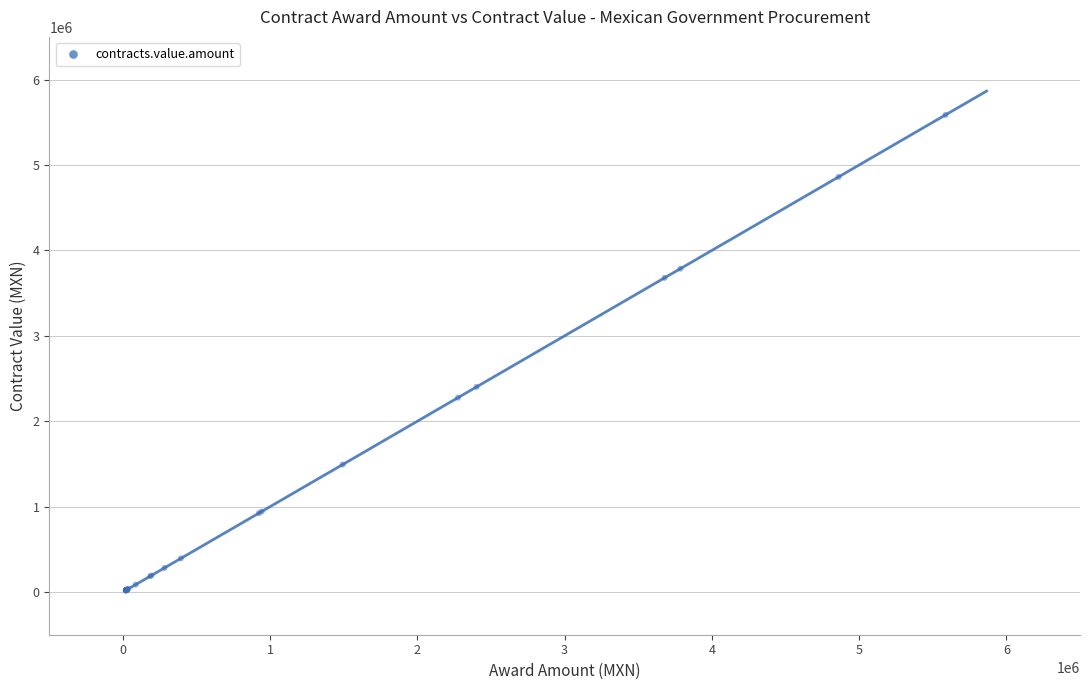

What Y value in the scatter plot is closest to 2802872?

2402116.6